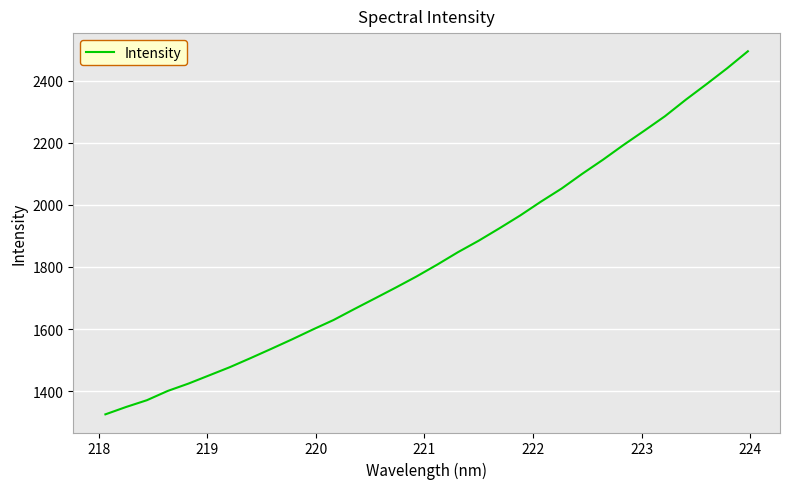

What is the difference between the maximum and minimum values?

1170.9